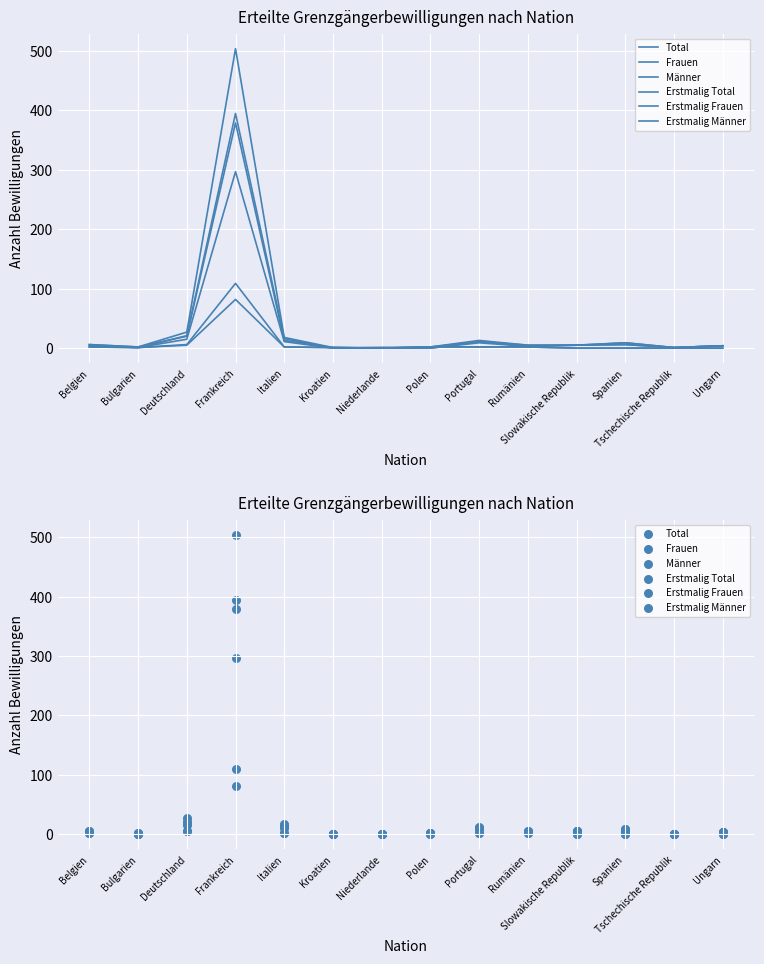

Is the value of Erstmalig Frauen at Italien greater than the value of Erstmalig Total at Polen?

No